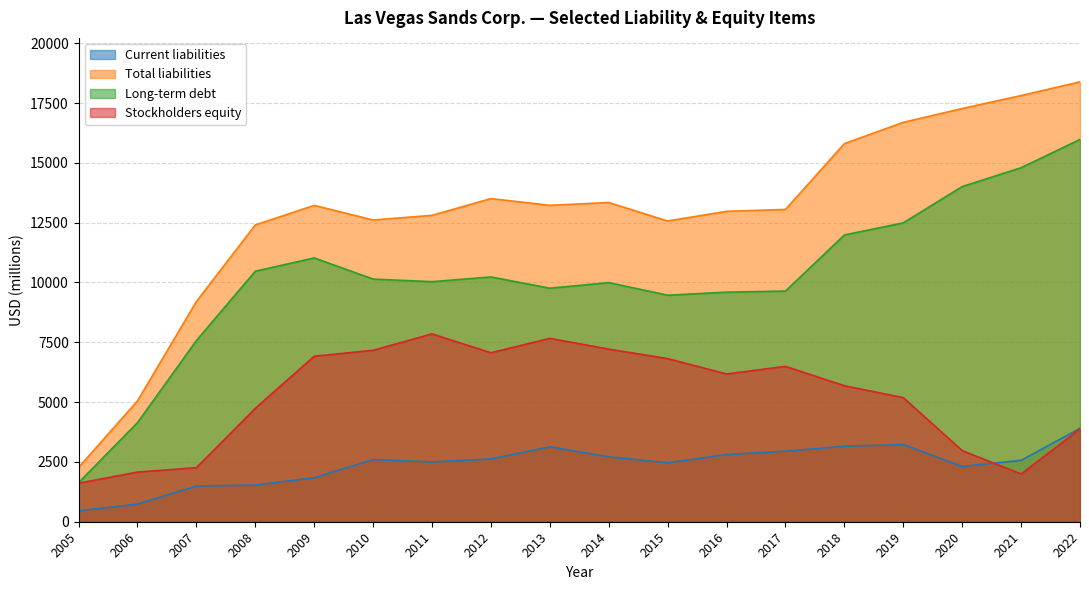

At which category is the sum across all series the highest?

2022